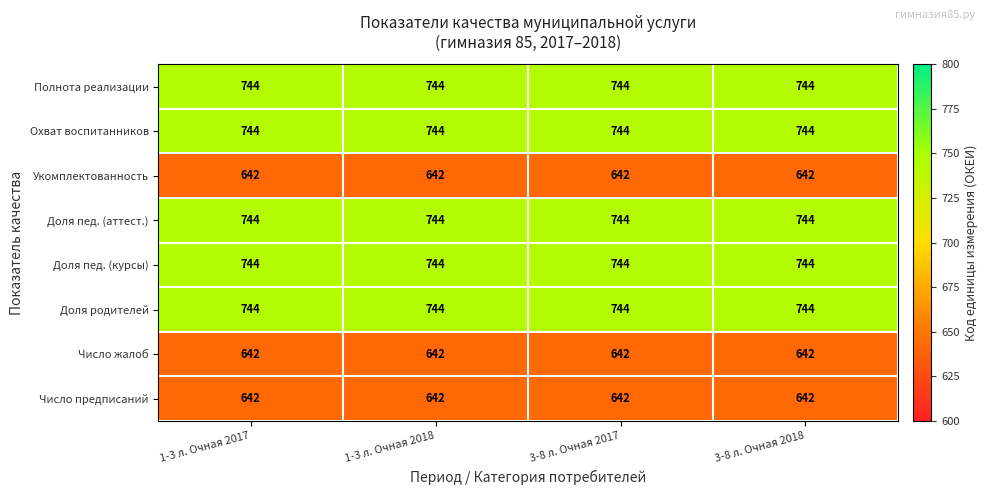

What is the smallest value displayed?

642